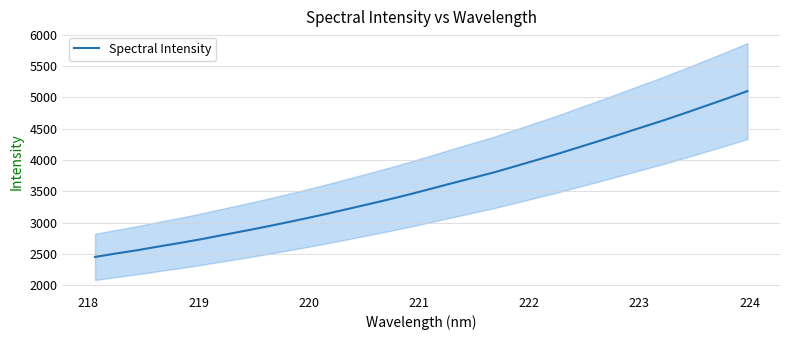

What is the maximum value for Spectral Intensity?

5098.4